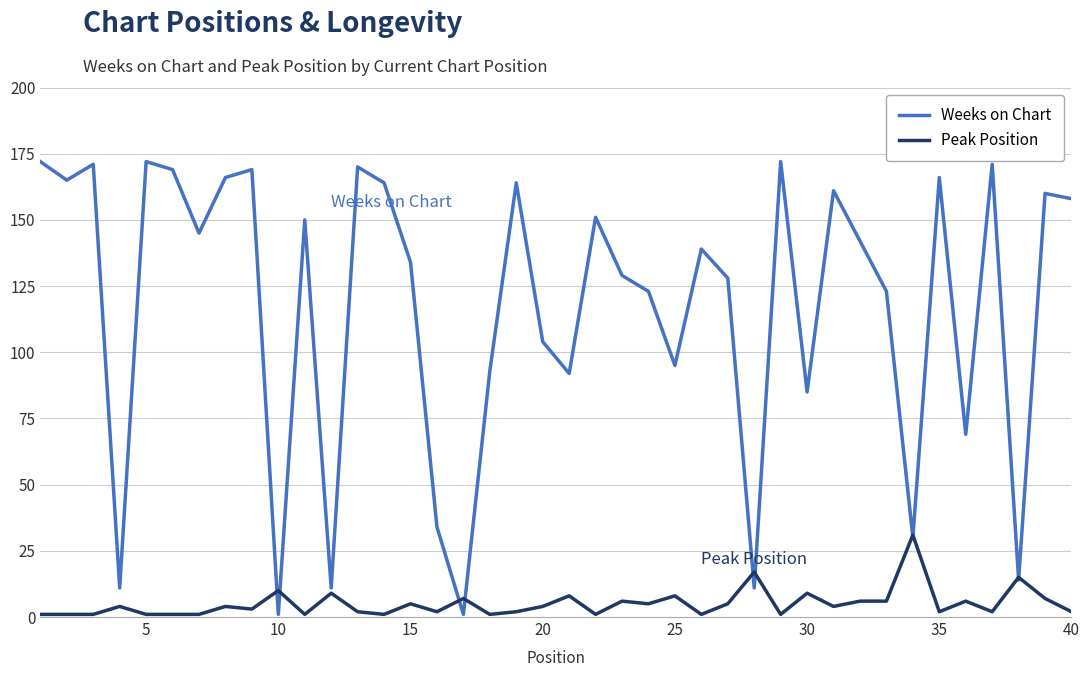

List the series in order of their overall mean, lowest first.

Peak Position, Weeks on Chart